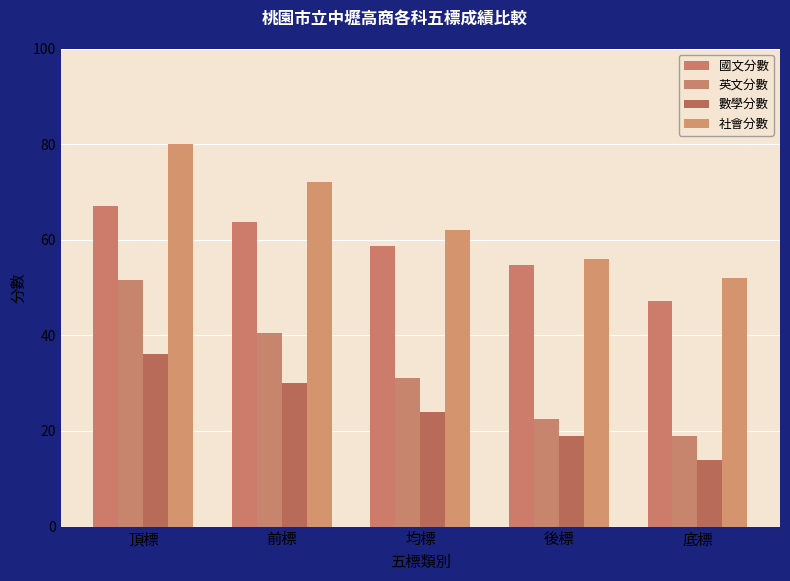

At which label does 社會分數 reach its minimum?

底標